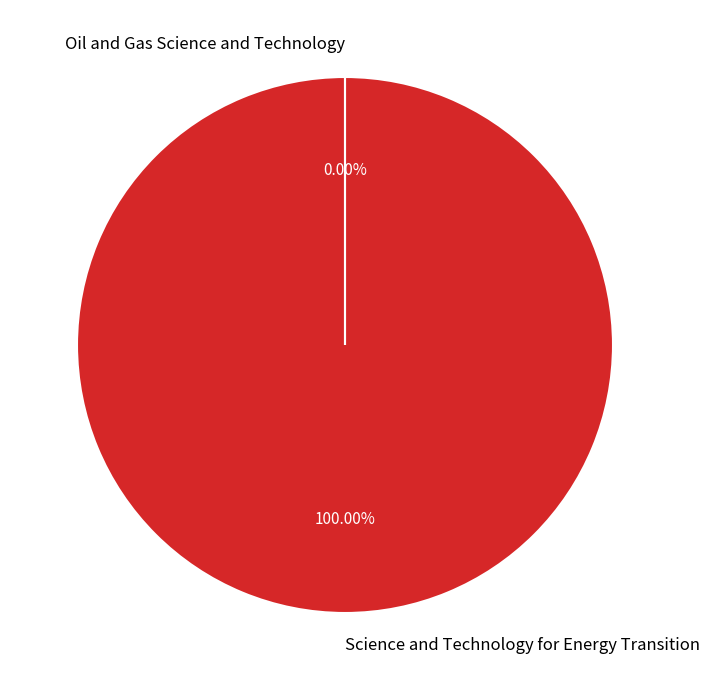

Is it true that Science and Technology for Energy Transition is 100% of the pie?

True